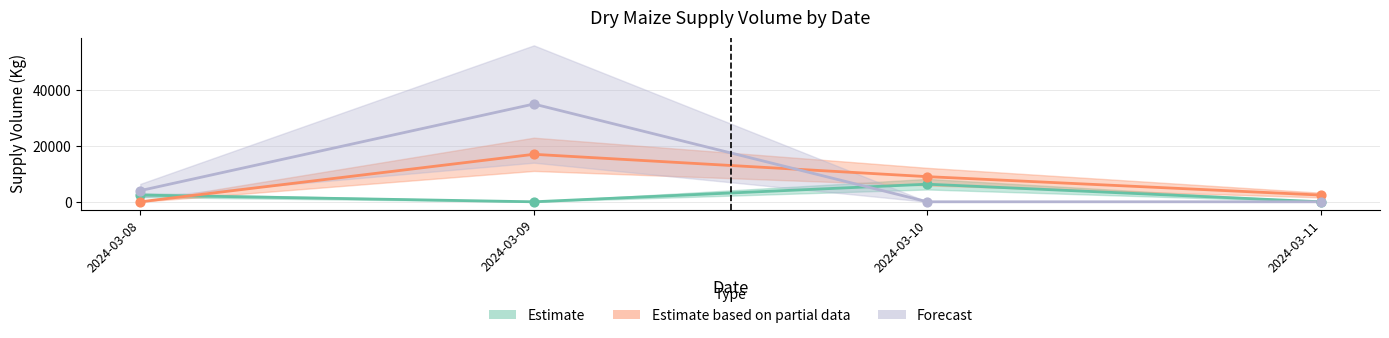

Which series has the widest spread of Y values?

Forecast